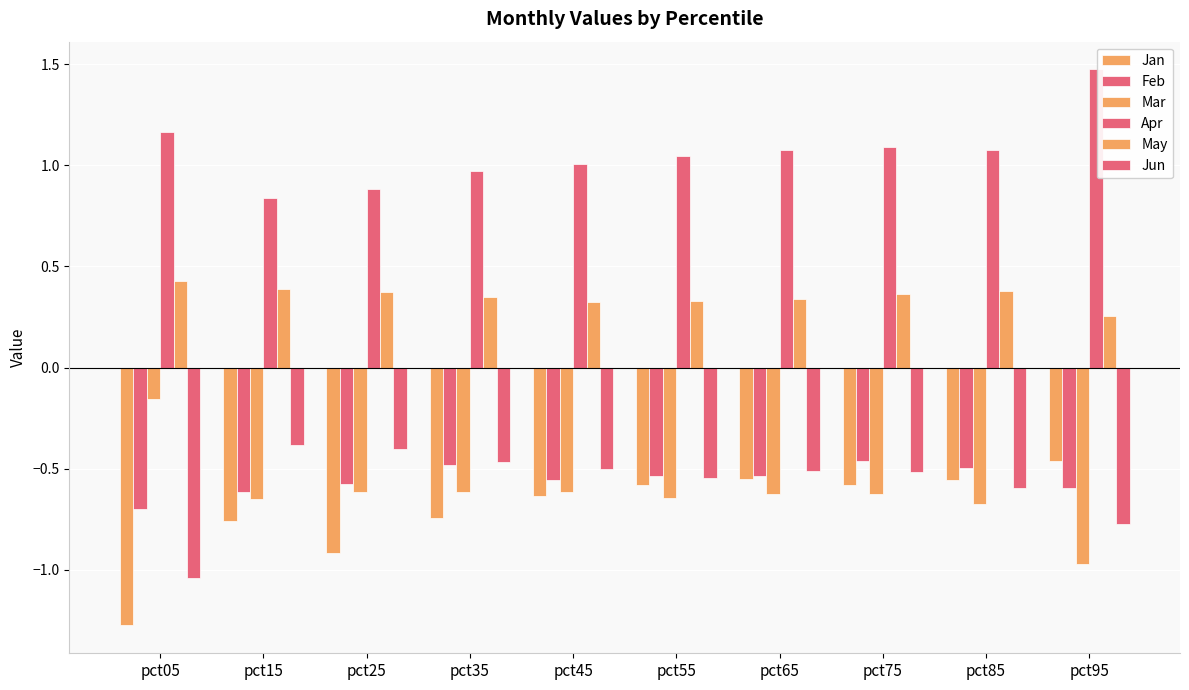

Which series has the largest total across all categories?

Apr